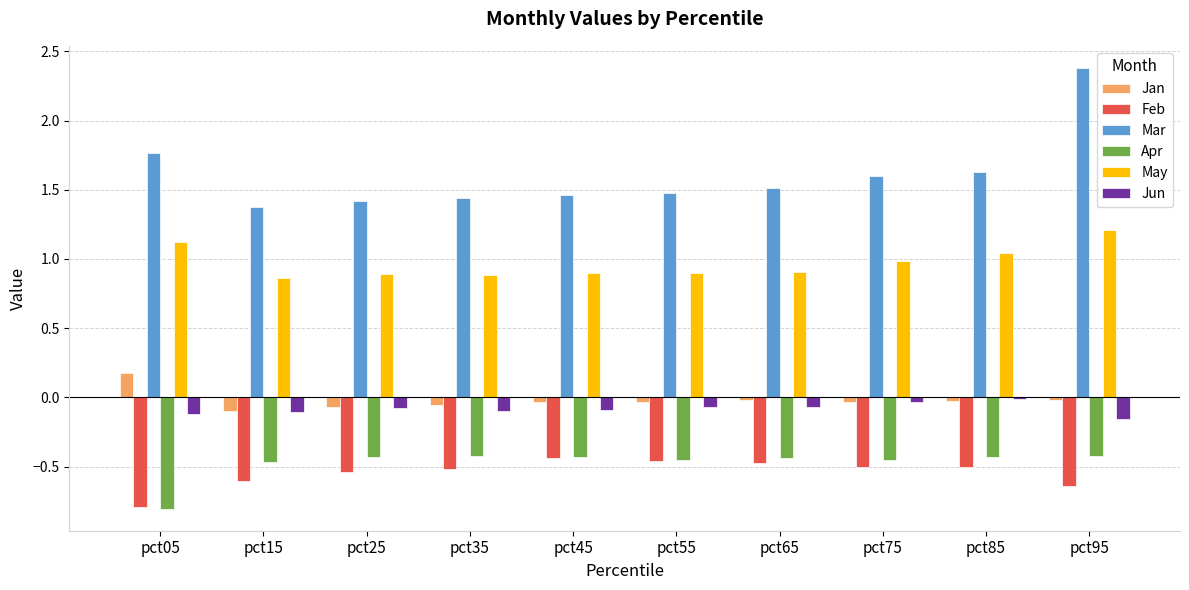

What is the greatest value displayed?

2.4